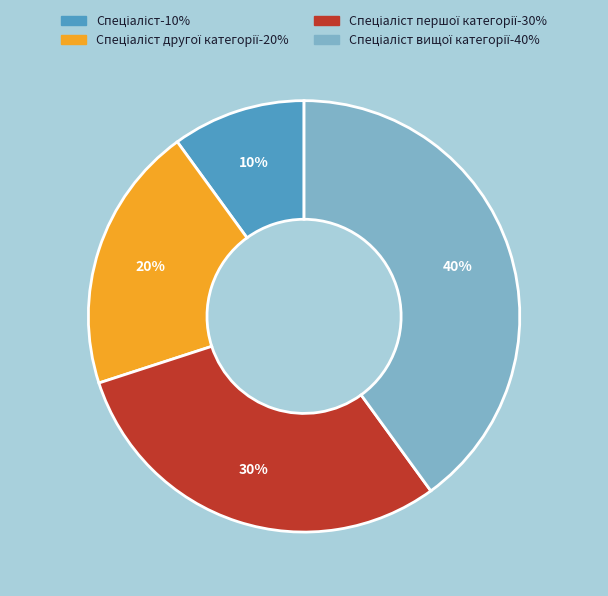

To the nearest percent, what is the difference between the largest and smallest slice percentages?

30%